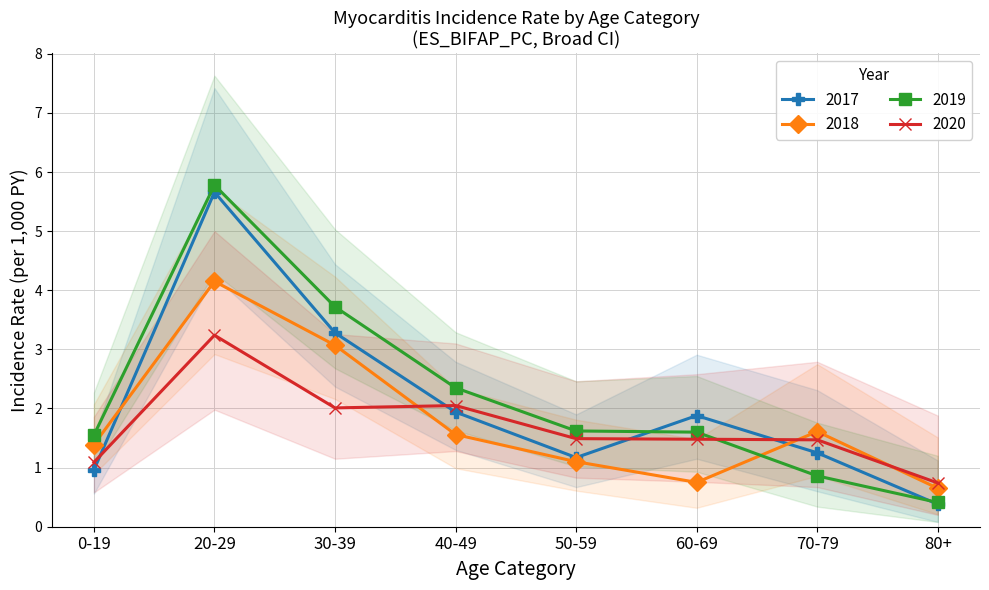

Is it true that 2020 equals 1.4 at 20-29?

False